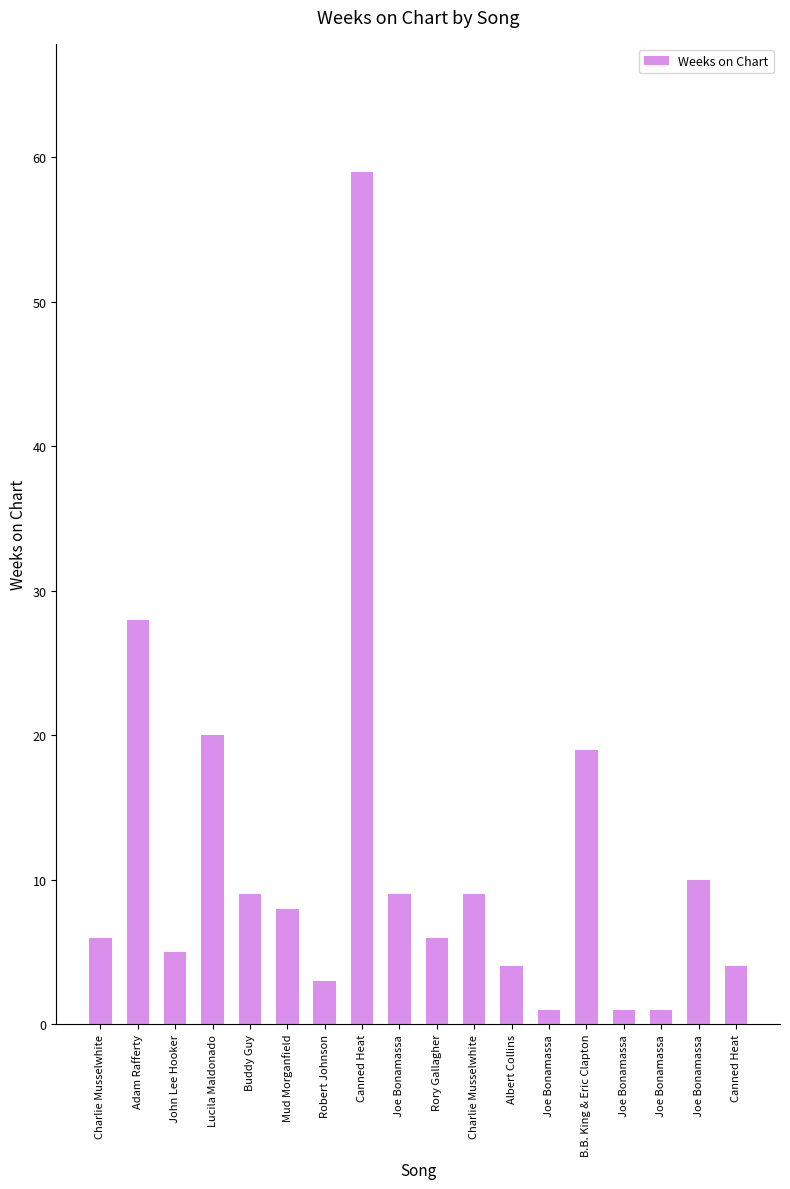

How many data points does each series have?

18